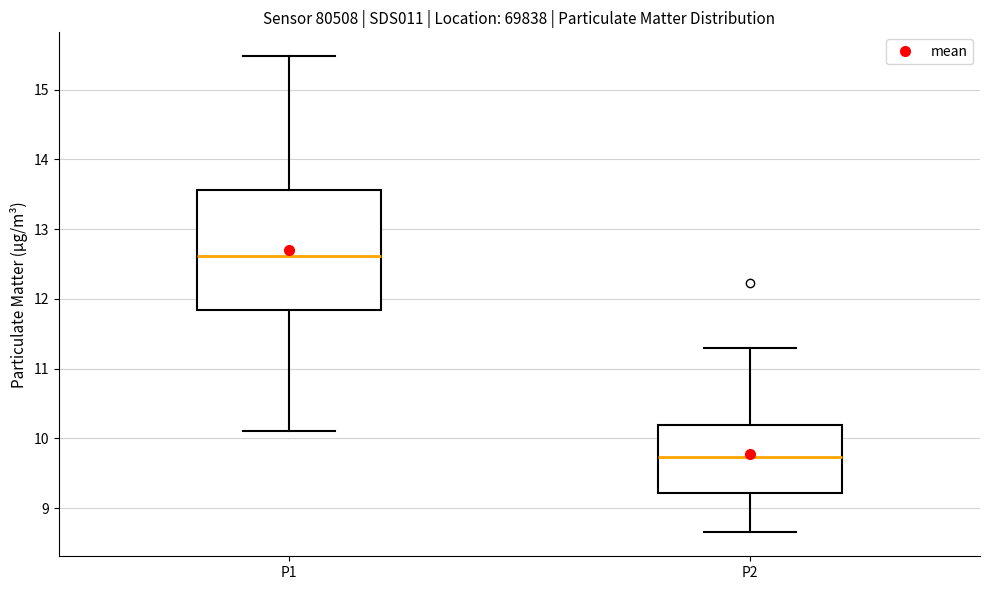

Where does the median line of the box for P1 sit on the y-axis? The values are not printed on the chart, so give them approximately, as read against the axis.

12.6